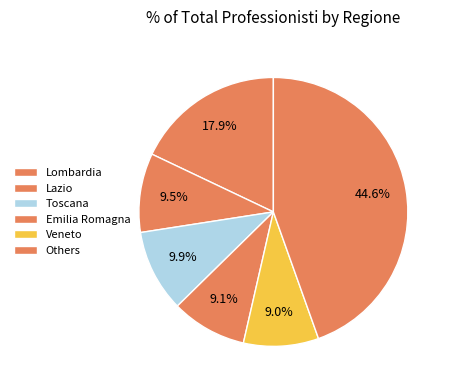

How many segments does this pie chart have?

6